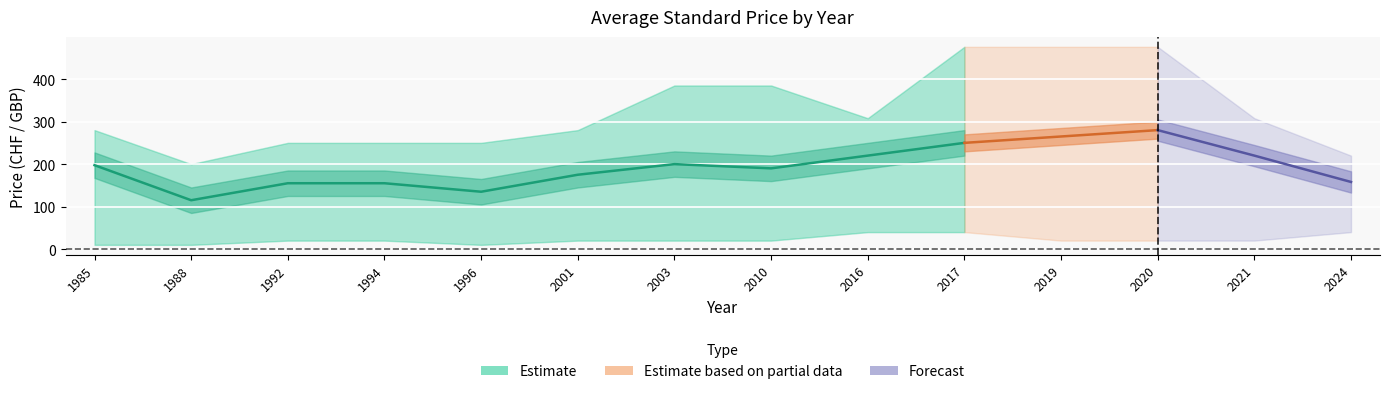

What is the sum of all avg_print_lower values?

310.0